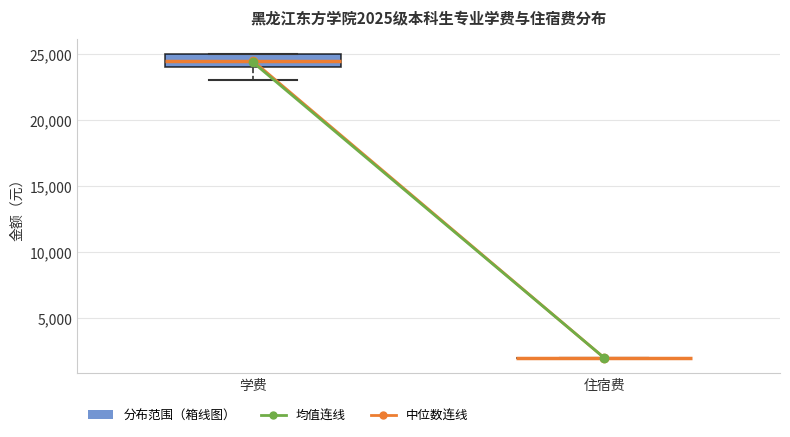

Comparing the boxes themselves (not the whiskers), which one is the tallest?

学费